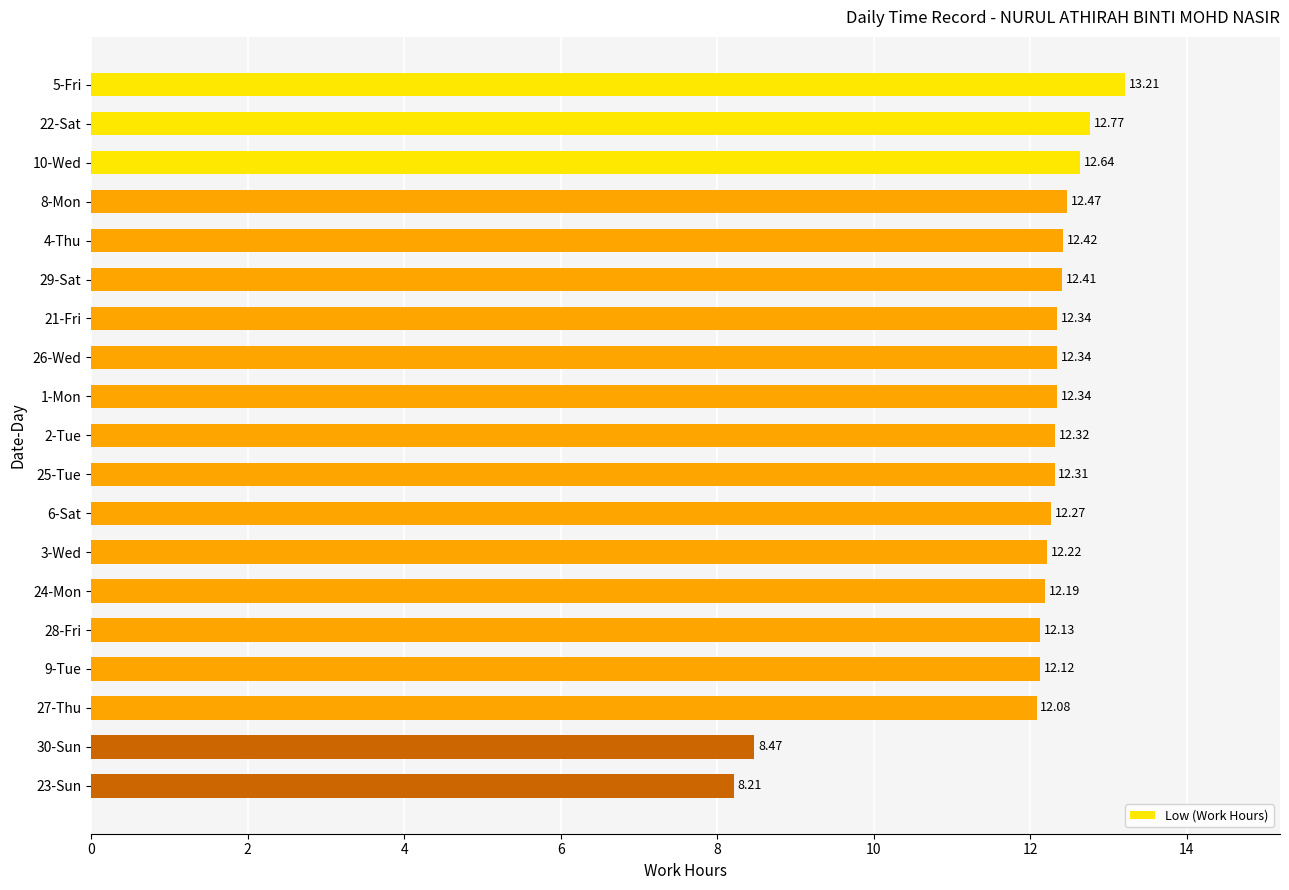

How many bars are there in total?

19